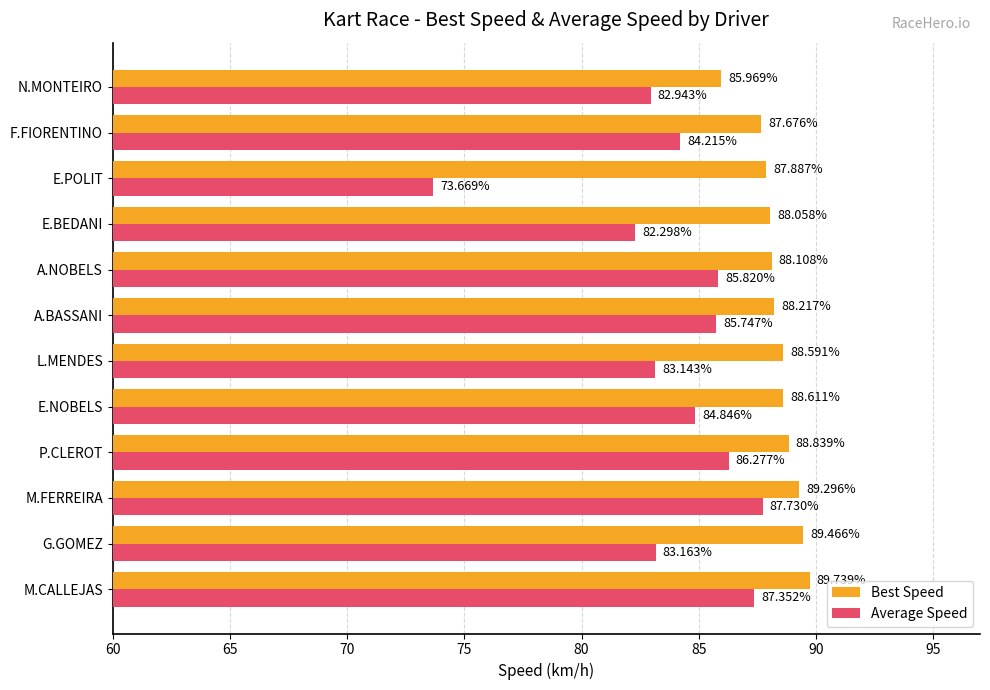

At how many categories does at least one series exceed 88?

9